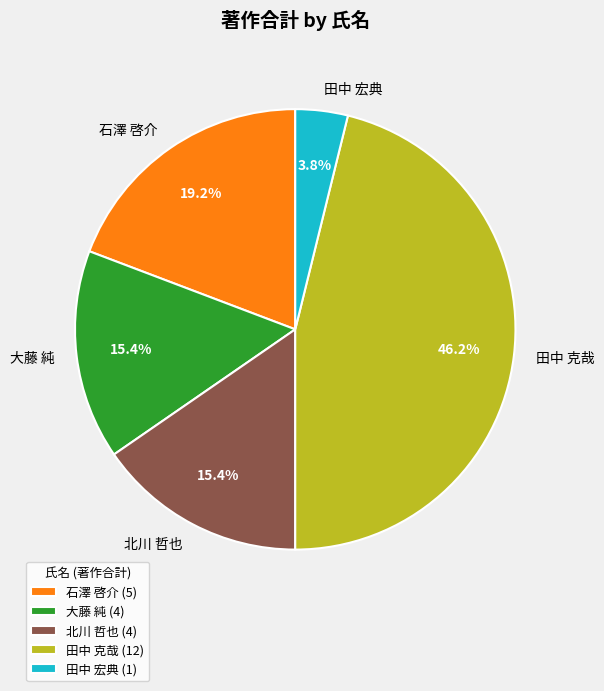

Count the number of slices in the pie.

5